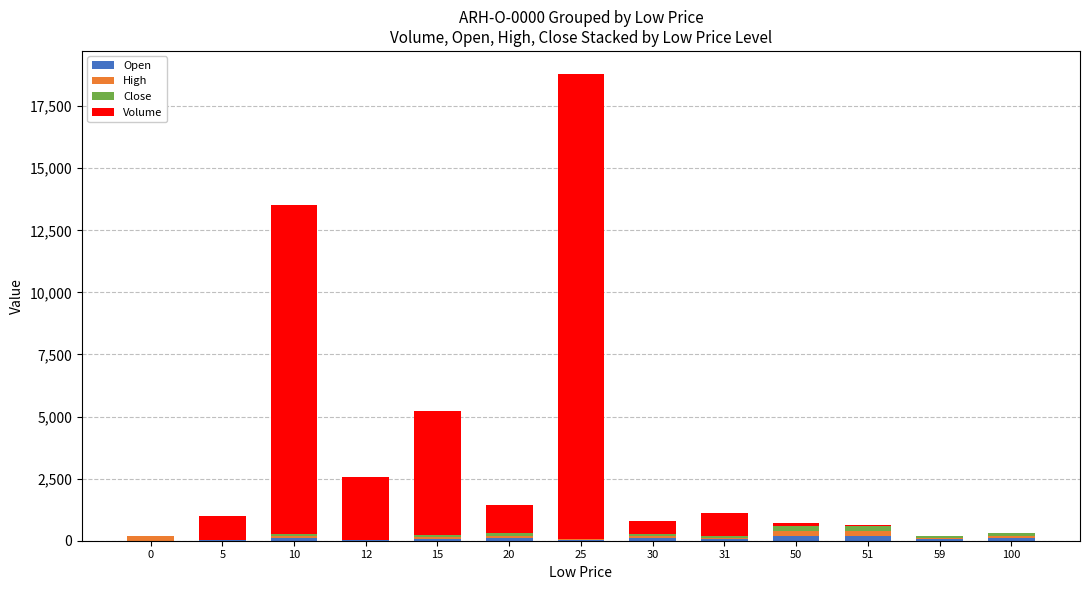

At which category is the sum across all series the highest?

25